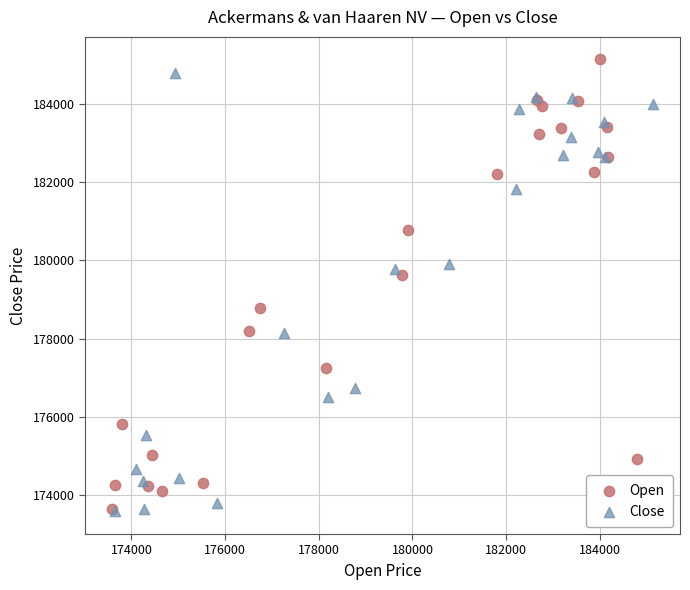

Which series has the largest Y range (max minus min)?

Open